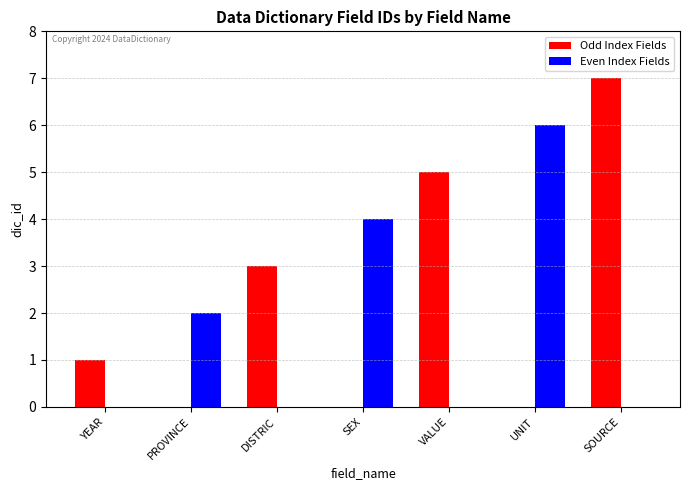

At which label does Odd Index Fields reach its peak?

SOURCE